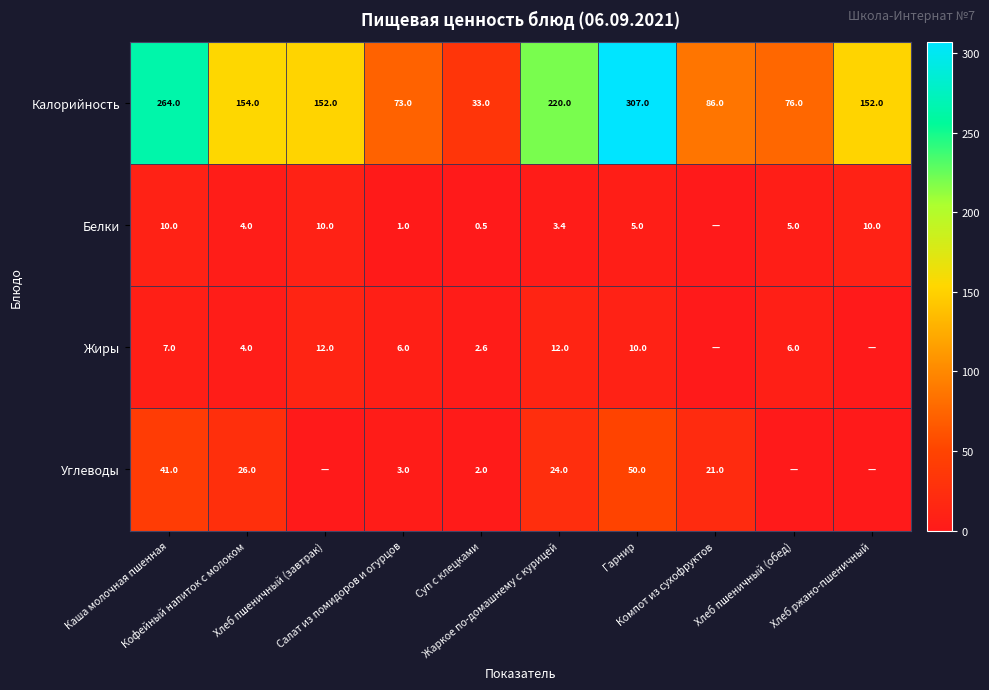

What is the average value of the Белки series?

4.9